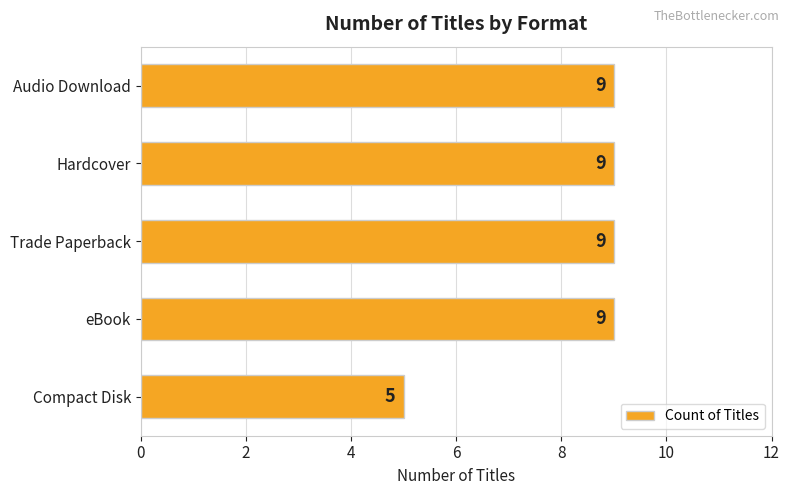

True or false: the data shows 13 at Hardcover.

False